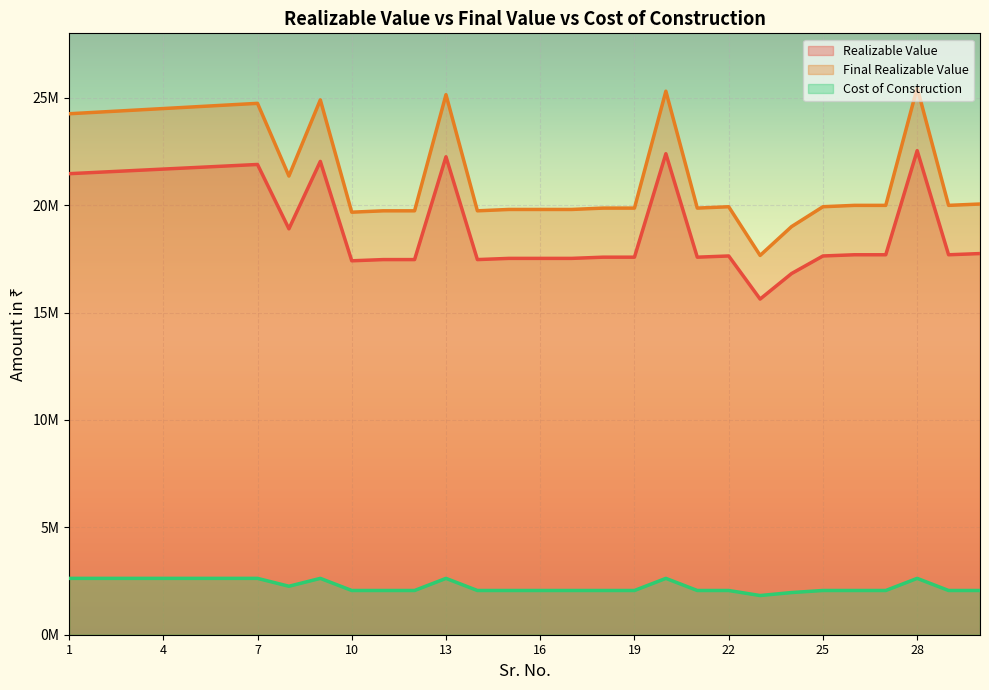

At which category does Cost of Construction reach its first local peak?

9